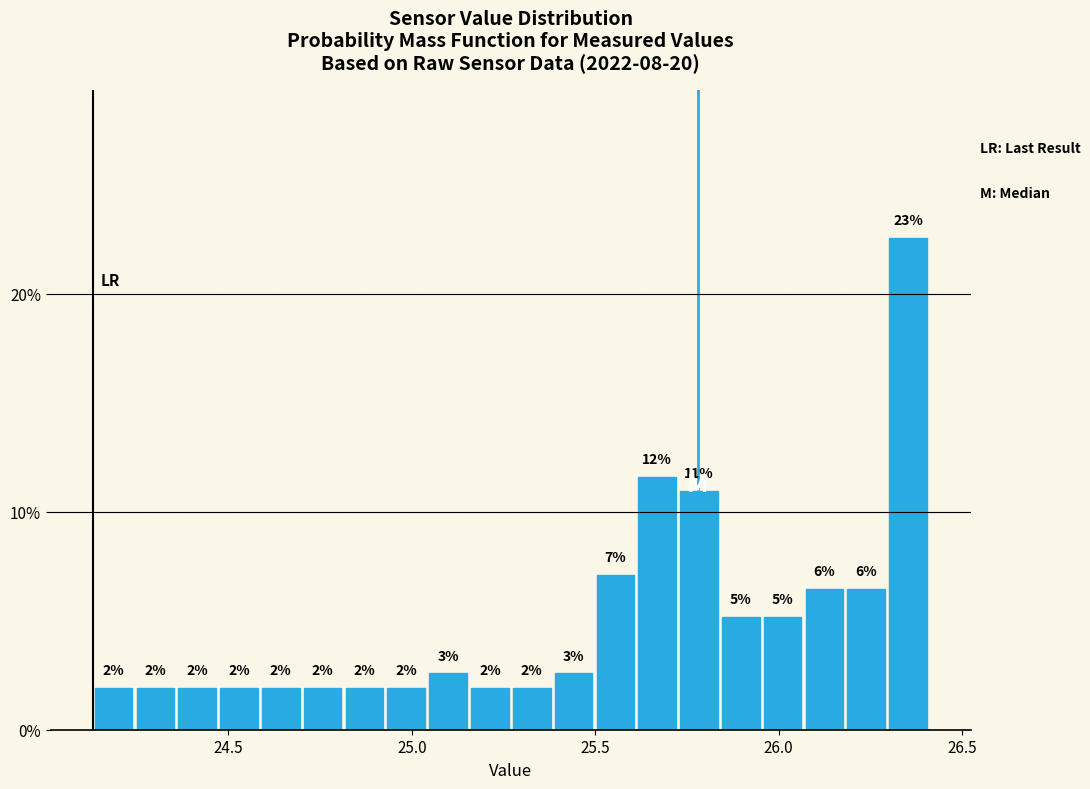

Around what value on the x-axis is the tallest bar? Give the approximate position of its centre, as read against the axis.

26.35